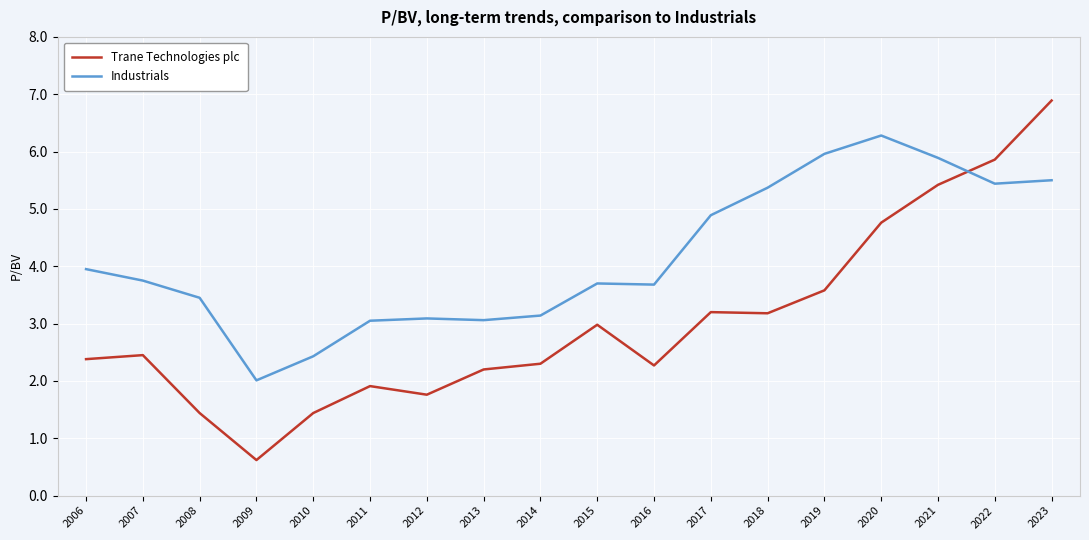

What is the lowest value of the Trane Technologies plc series?

0.6